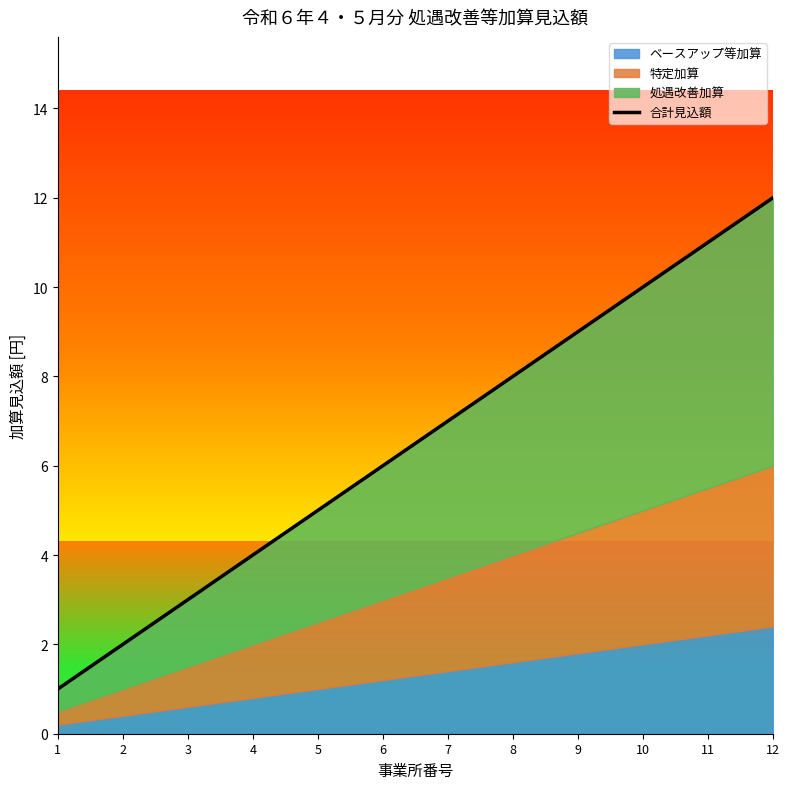

Reading right to left, what are all the values shown in this chart?

12=12	11=11	10=10	9=9	8=8	7=7	6=6	5=5	4=4	3=3	2=2	1=1